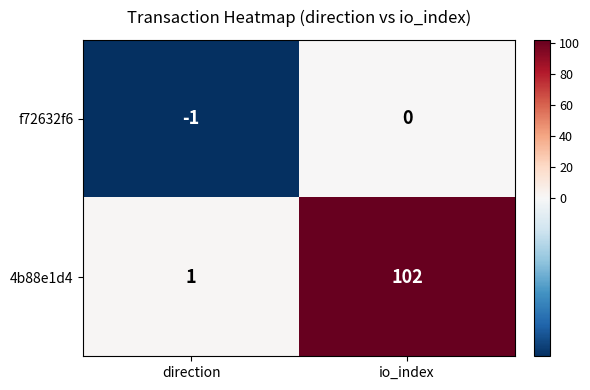

Which series has the widest spread of values?

4b88e1d4